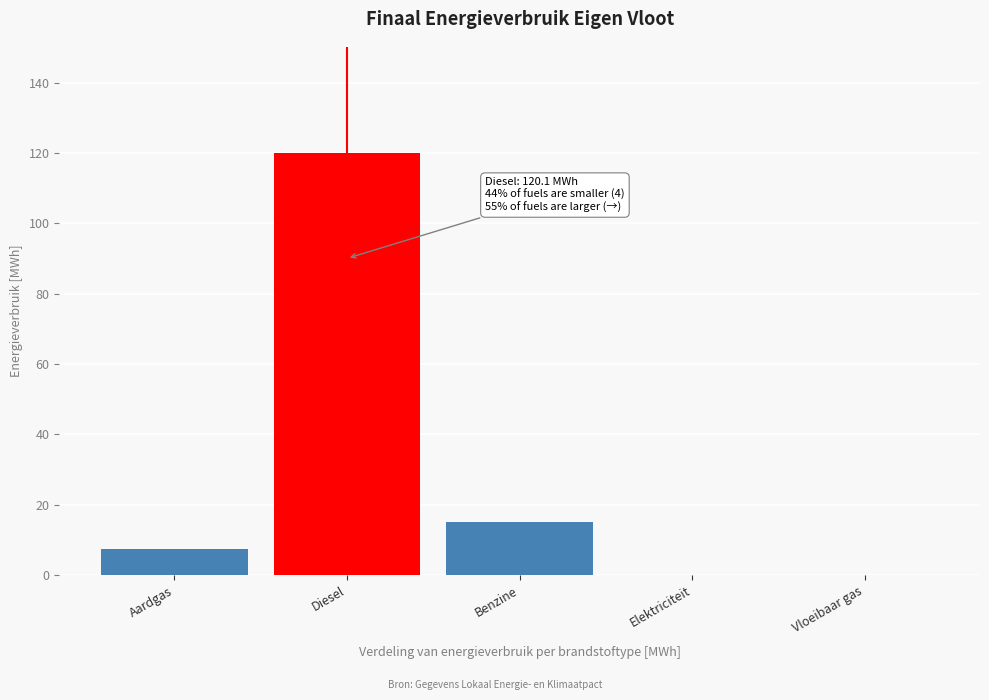

Reading left to right, what are all the values shown in this chart?

Aardgas=7.5	Diesel=120.1	Benzine=15.1	Elektriciteit=0.0	Vloeibaar gas=0.0